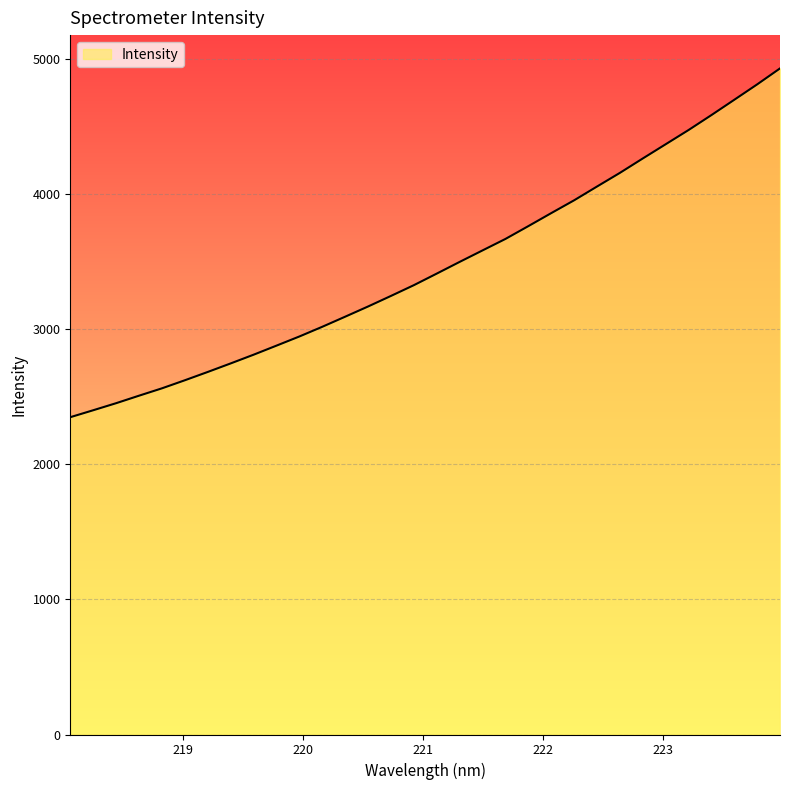

How many distinct data groups are displayed?

1